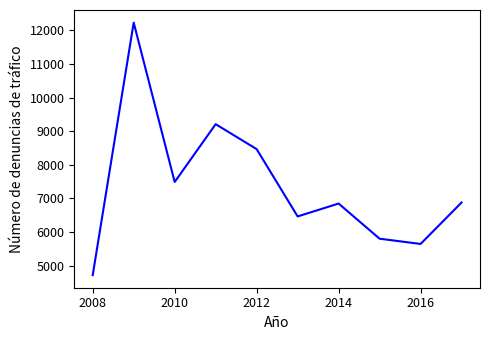

What is the smallest value displayed?

4720